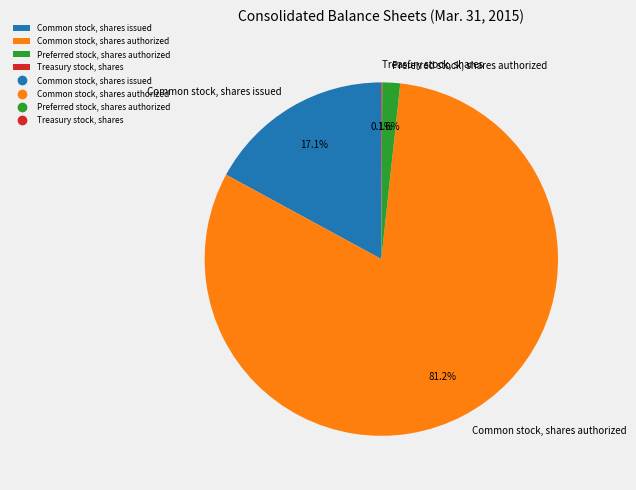

Does Preferred stock, shares authorized account for over 50% of the chart?

No